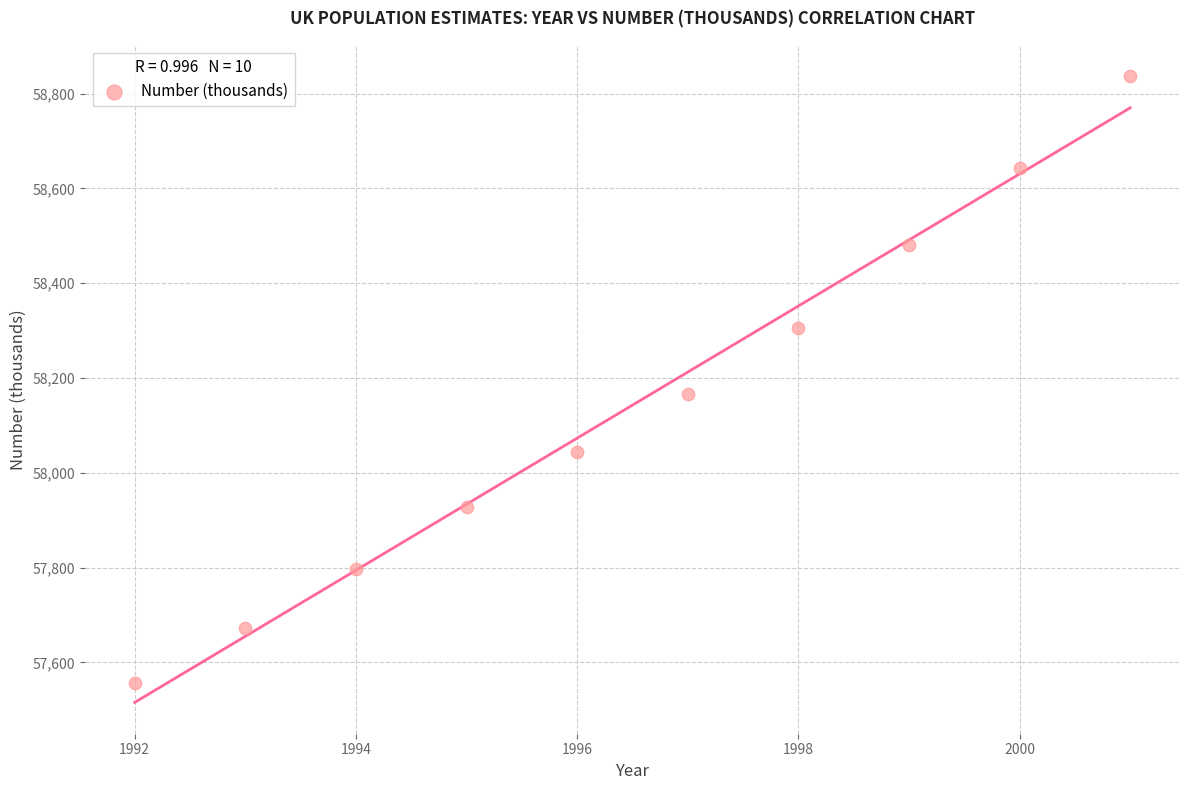

What is the range of X values (max minus min)?

9